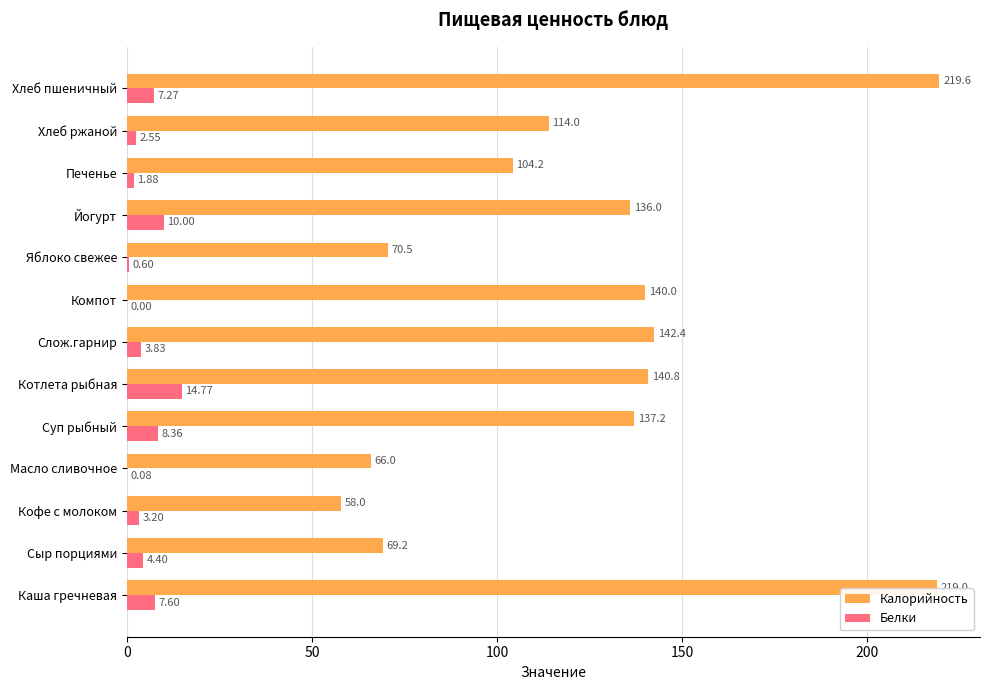

How many data points does each series have?

13